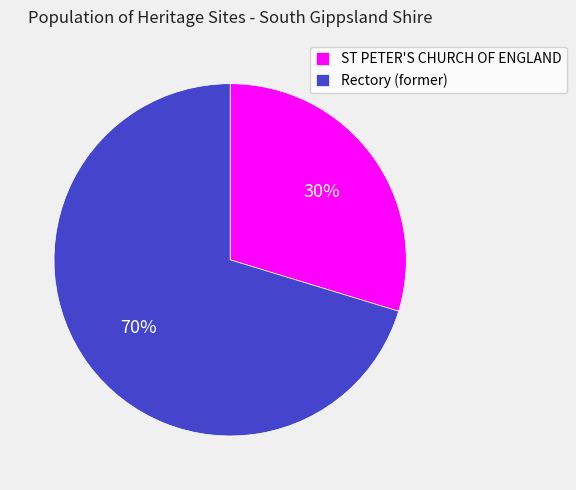

To the nearest percent, what is the combined percentage of ST PETER'S CHURCH OF ENGLAND and Rectory (former)?

100%